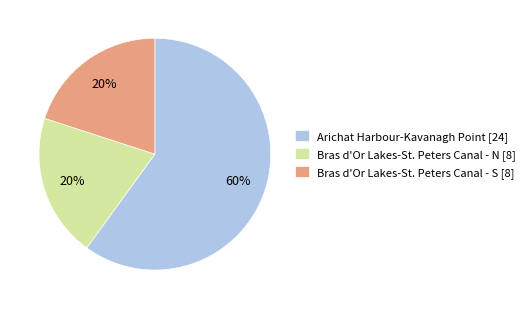

The Arichat Harbour-Kavanagh Point [24] slice represents 74% of the pie. True or false?

False